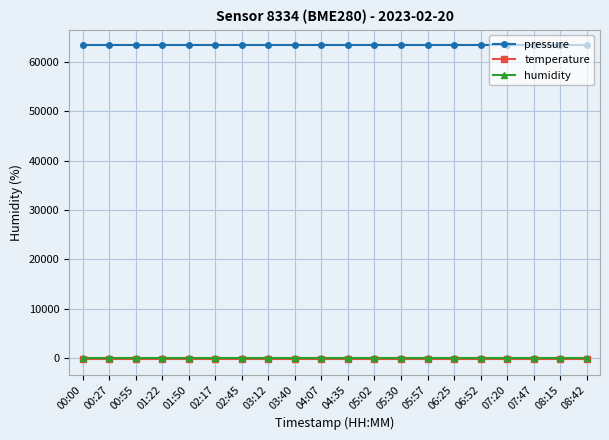

What is the value of the humidity point at the 3rd from the left?

100.0